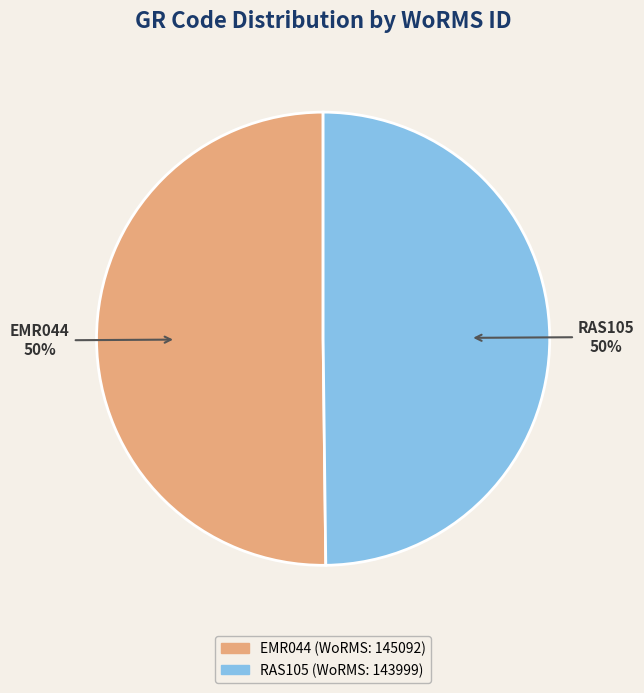

Approximately how many times larger is the value at EMR044 compared to RAS105?

1.0